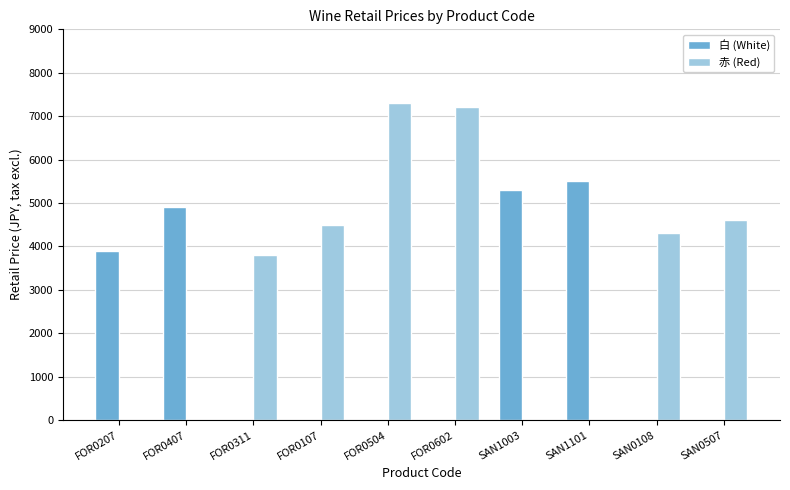

Which series has the largest total across all categories?

赤 (Red)